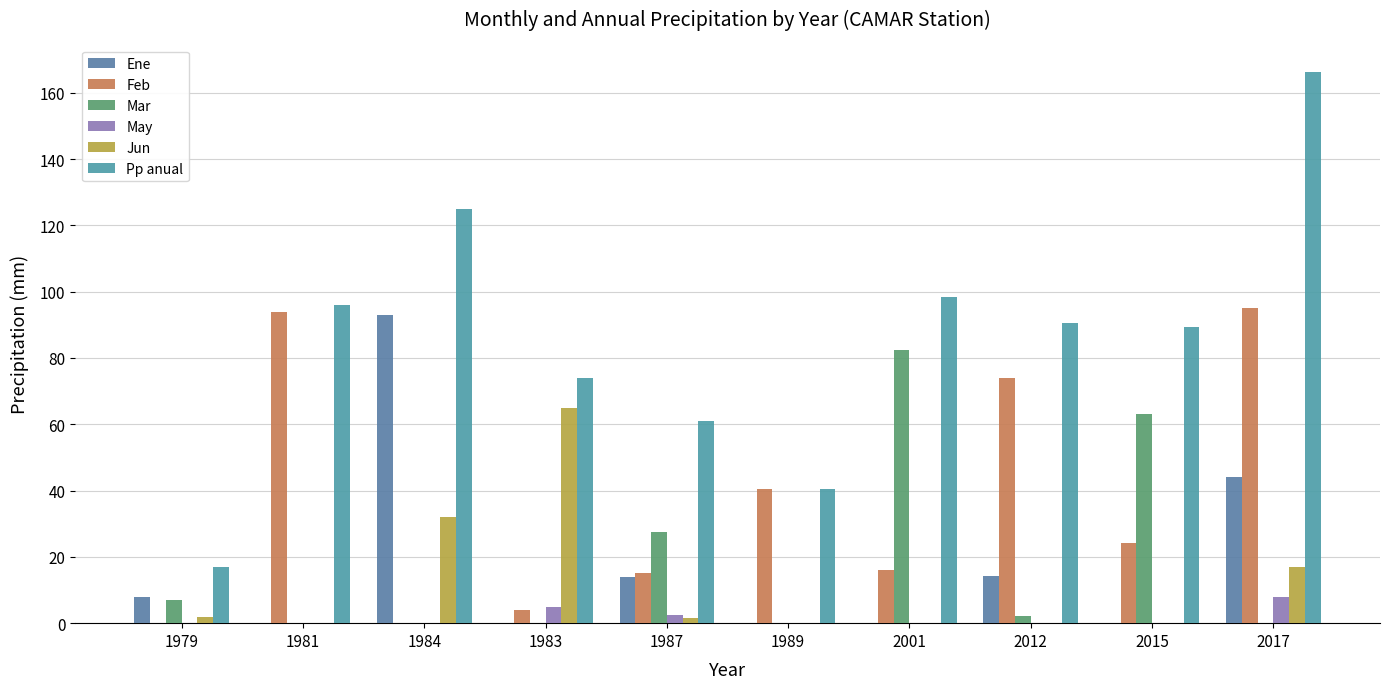

How many values in the Feb series exceed 24?

5